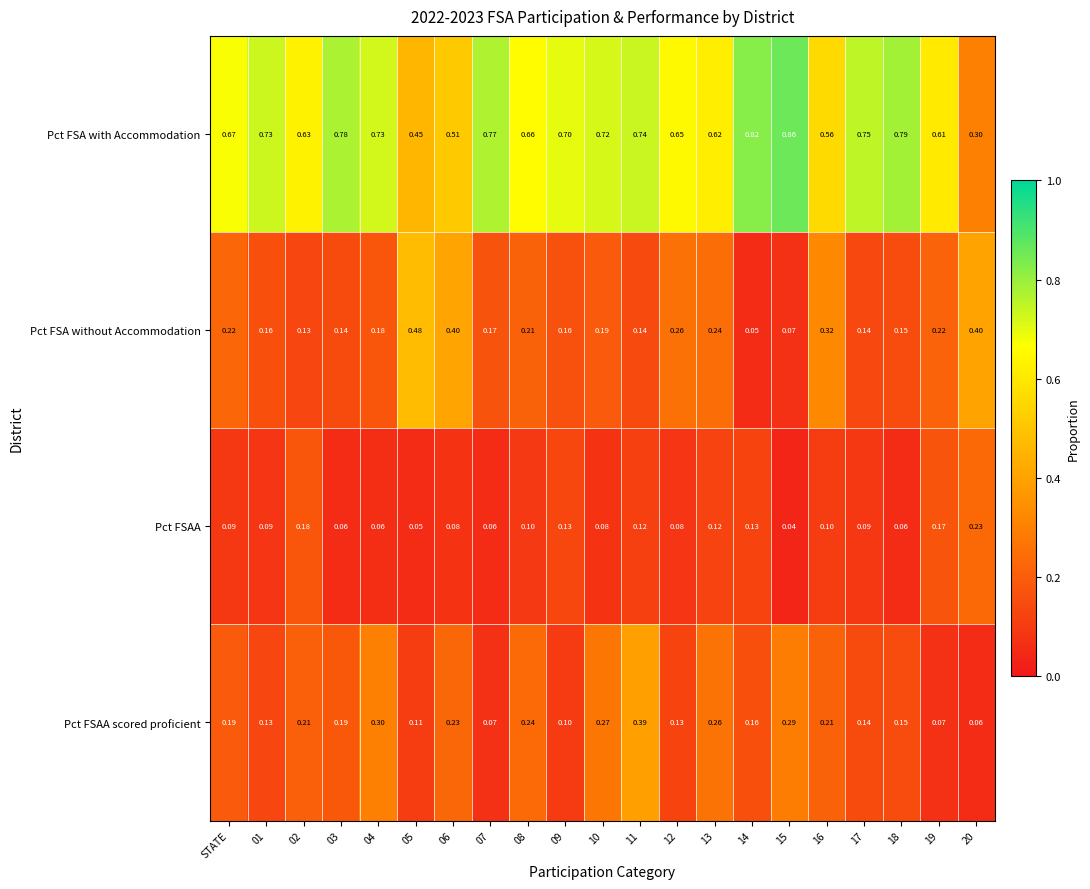

At 02, list the series in order from largest to smallest.

Pct FSA with Accommodation, Pct FSAA scored proficient, Pct FSAA, Pct FSA without Accommodation